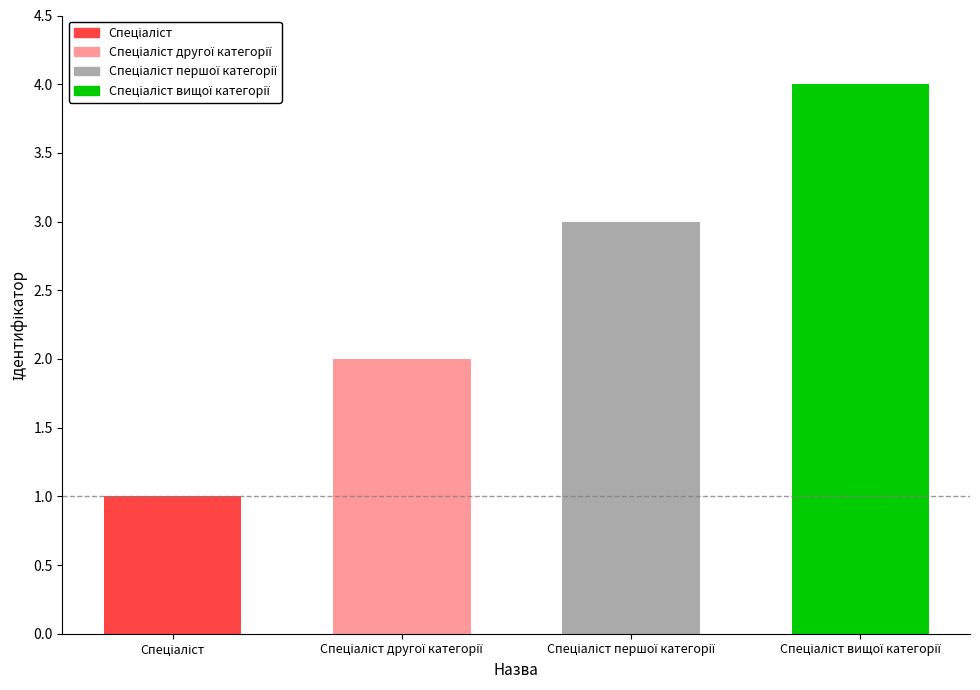

Reading left to right, what are all the values shown in this chart?

1	2	3	4